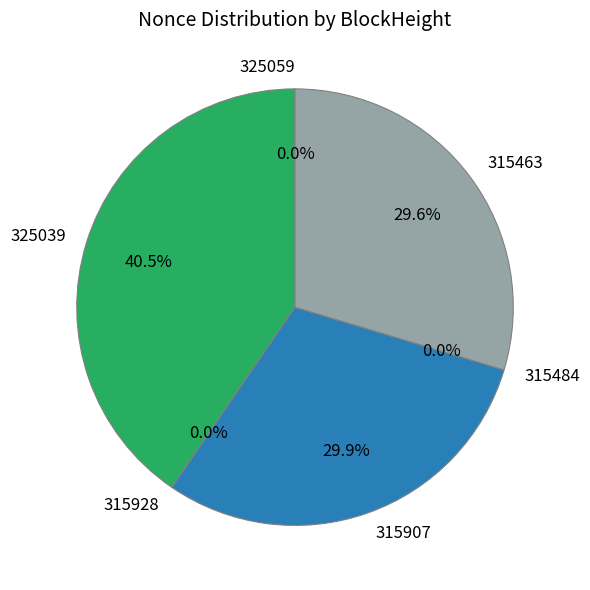

Which category has the biggest portion of the pie?

325039